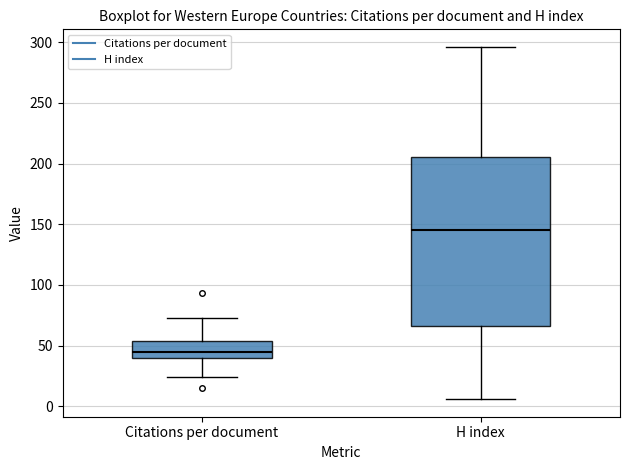

Reading left to right, read every box against the y-axis: the position of its median line, the range the box covers, and the ends of its whiskers. The values are not printed on the chart, so give them approximately, as read against the axis.

Citations per document: median 45, box 40 to 55, whiskers 25 to 75
H index: median 145, box 65 to 205, whiskers 5 to 295